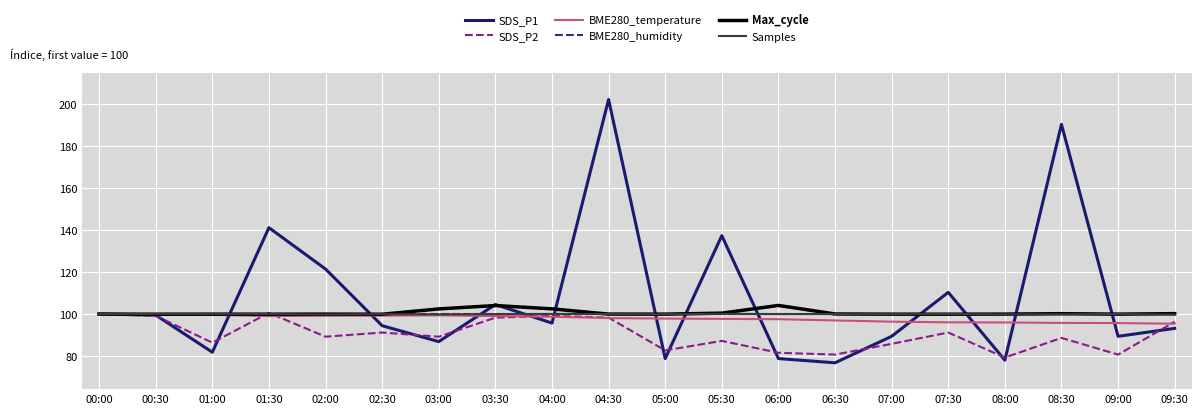

The SDS_P2 series shows 98.3 at 04:30. True or false?

True